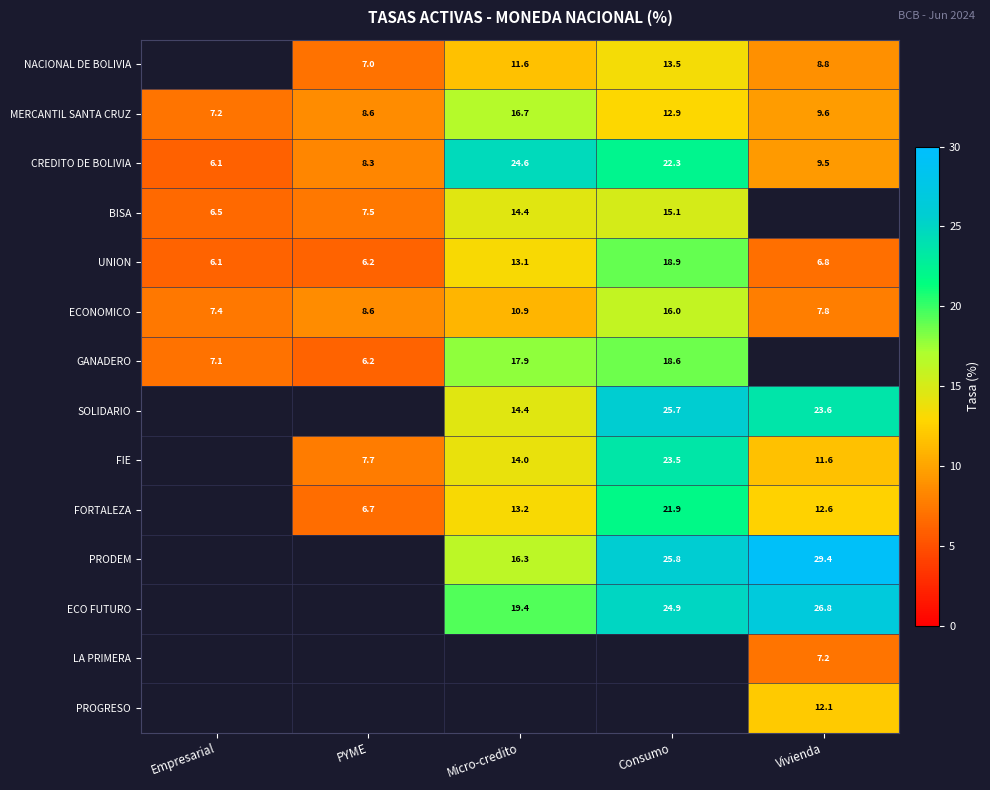

At which label does CREDITO DE BOLIVIA first exceed 9?

Micro-credito